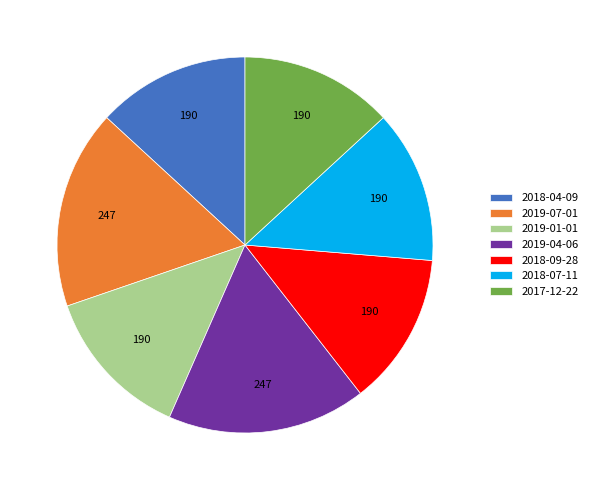

The 2019-01-01 slice represents 18% of the pie. True or false?

False